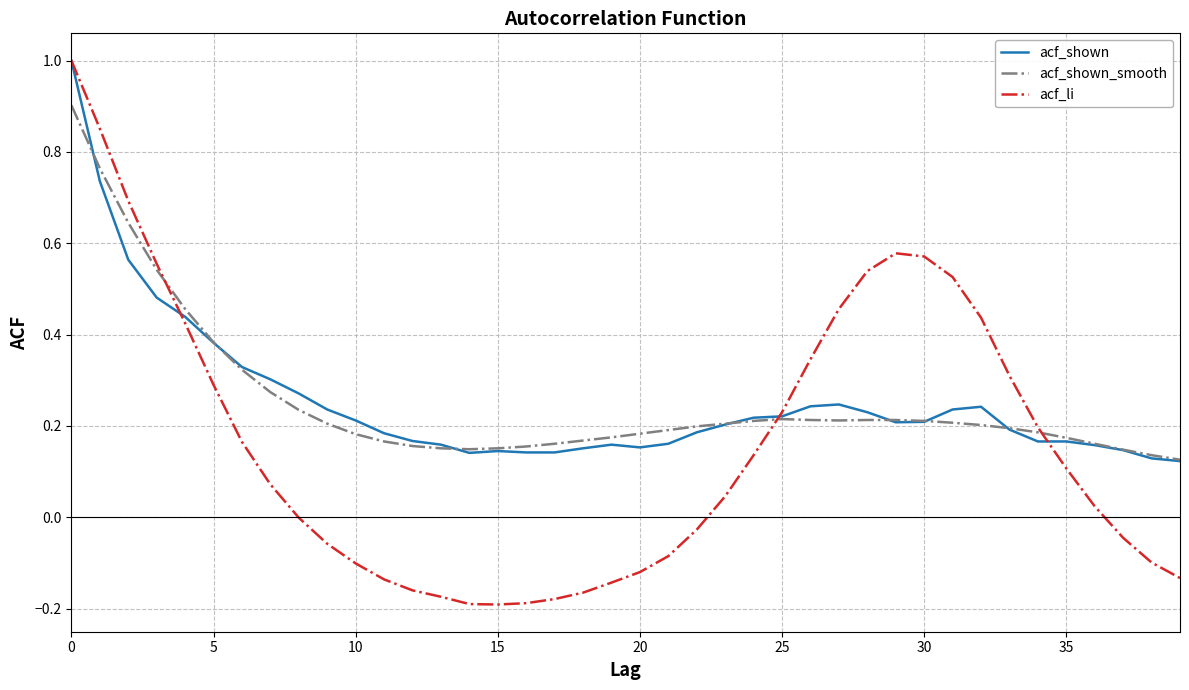

What is the highest value of the acf_shown series?

1.0